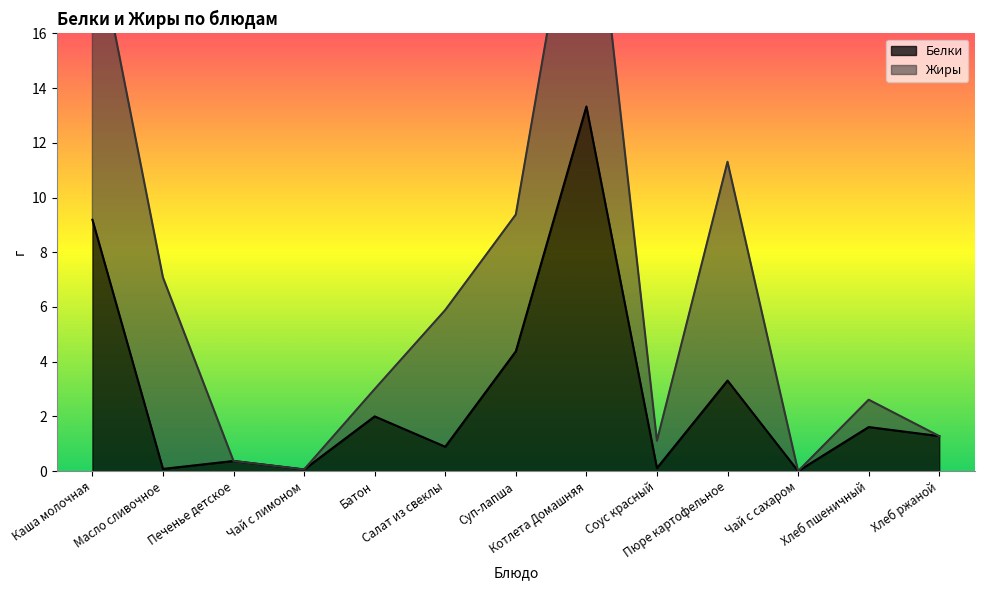

What is the highest value of the Белки series?

13.3